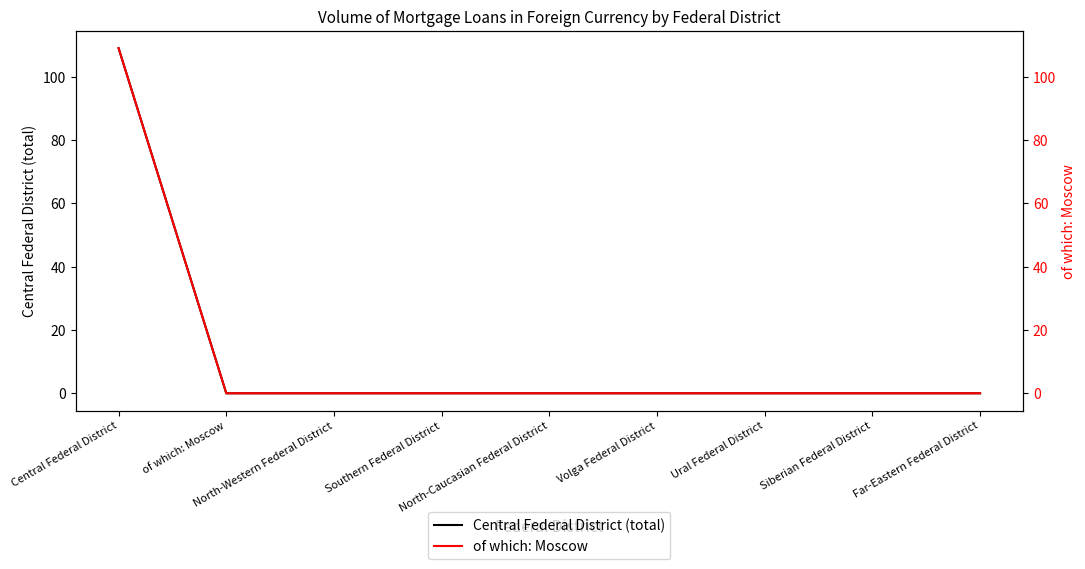

What position from the left is Siberian Federal District?

8